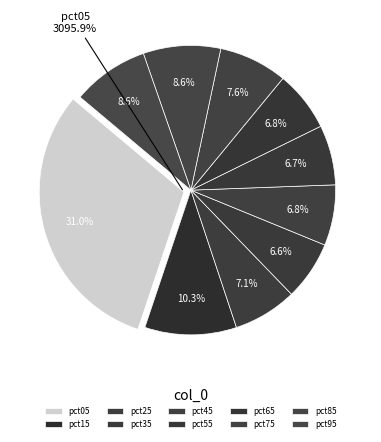

To the nearest percent, what is the average slice percentage?

10%